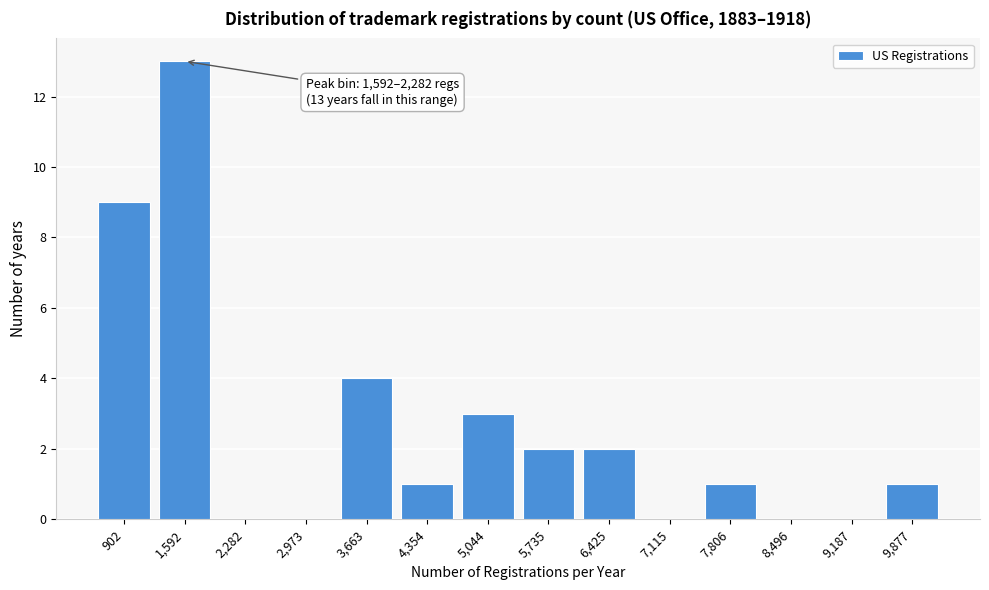

Reading right to left, what are all the values shown in this chart?

9,877=1	9,187=0	8,496=0	7,806=1	7,115=0	6,425=2	5,735=2	5,044=3	4,354=1	3,663=4	2,973=0	2,282=0	1,592=13	902=9